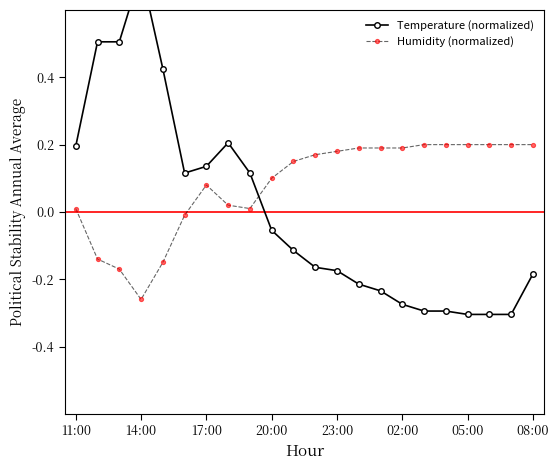

What is the maximum value shown in the chart?

0.7